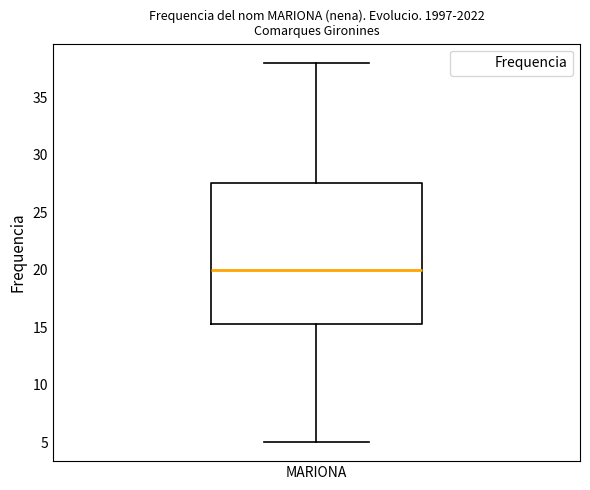

Where is the lower edge of the box for MARIONA on the y-axis? The values are not printed on the chart, so give them approximately, as read against the axis.

15.5